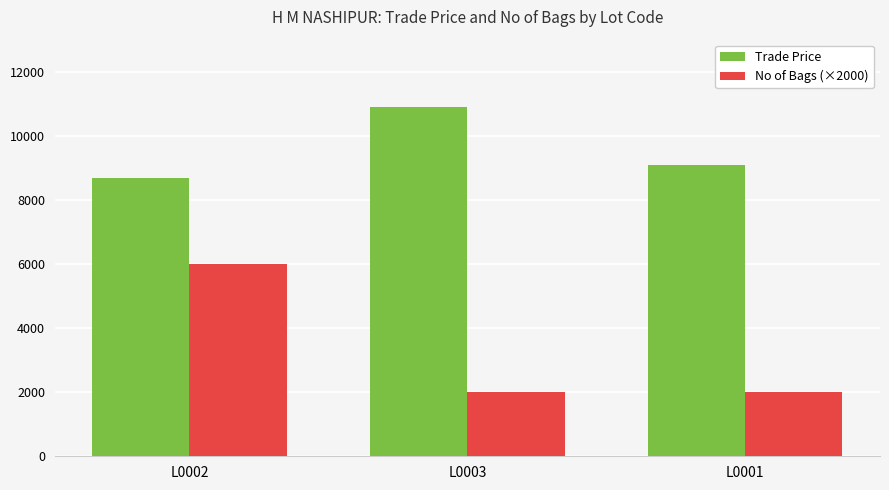

What is the minimum value for No of Bags (×2000)?

2000